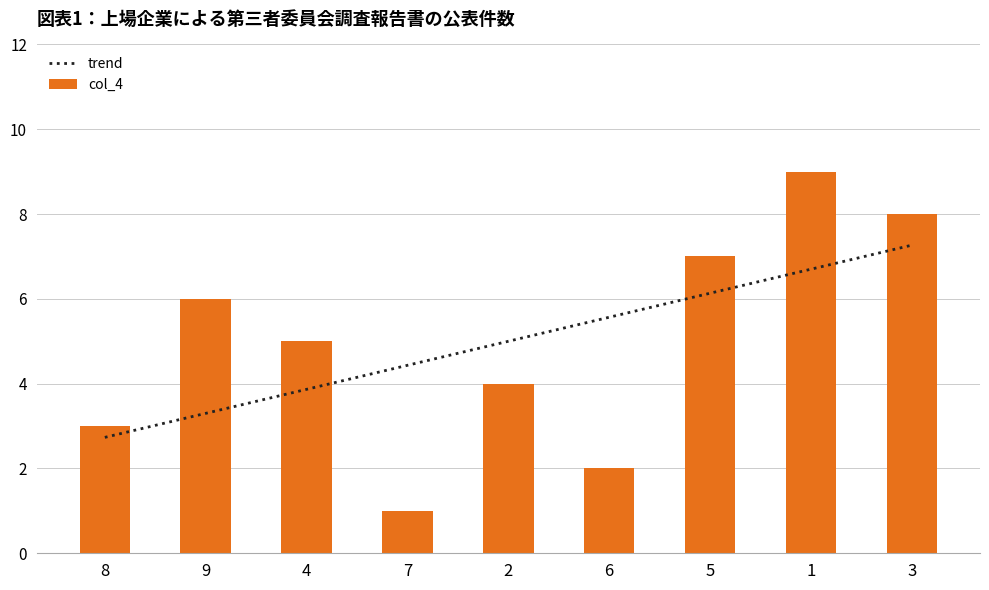

What is the label of the 1st bar from the right?

3